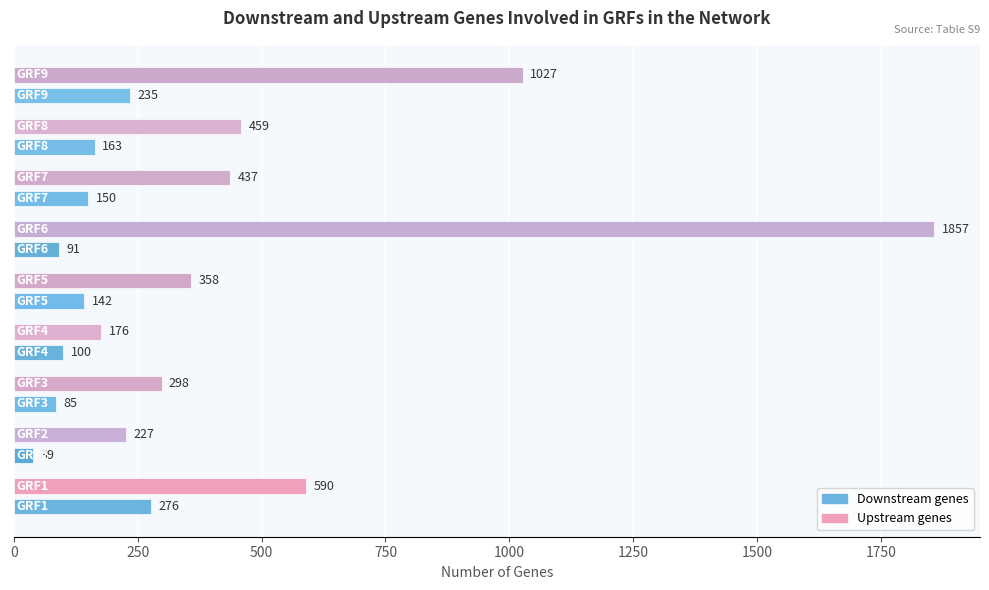

How many values in the Downstream genes series are below 142?

4